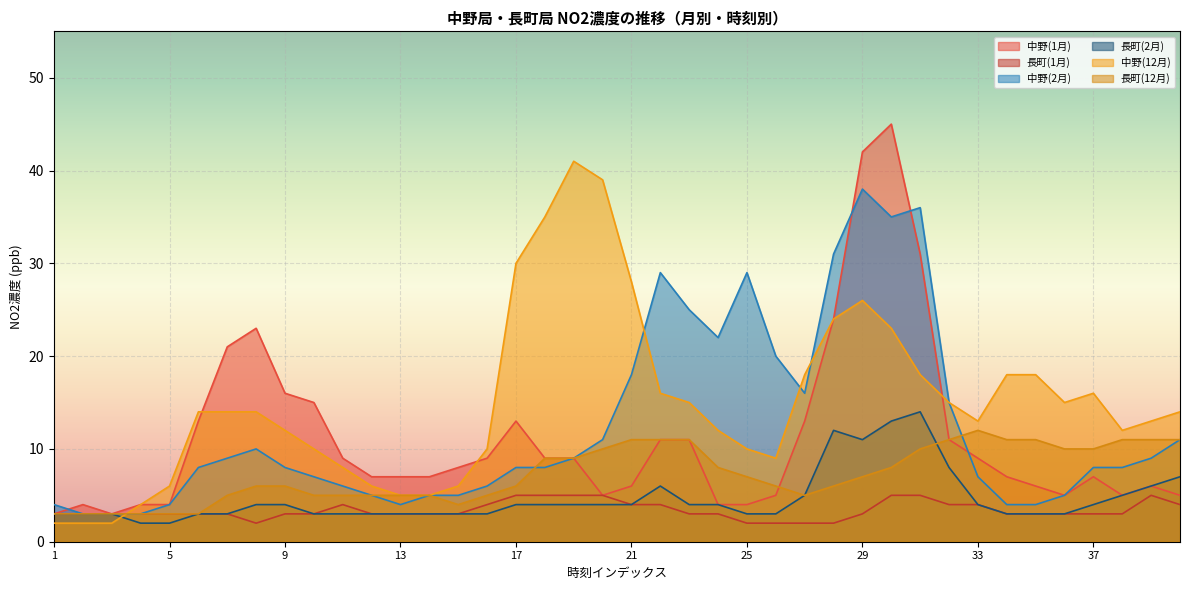

Is the value of 中野(12月) at 16 greater than the value of 中野(1月) at 32?

No